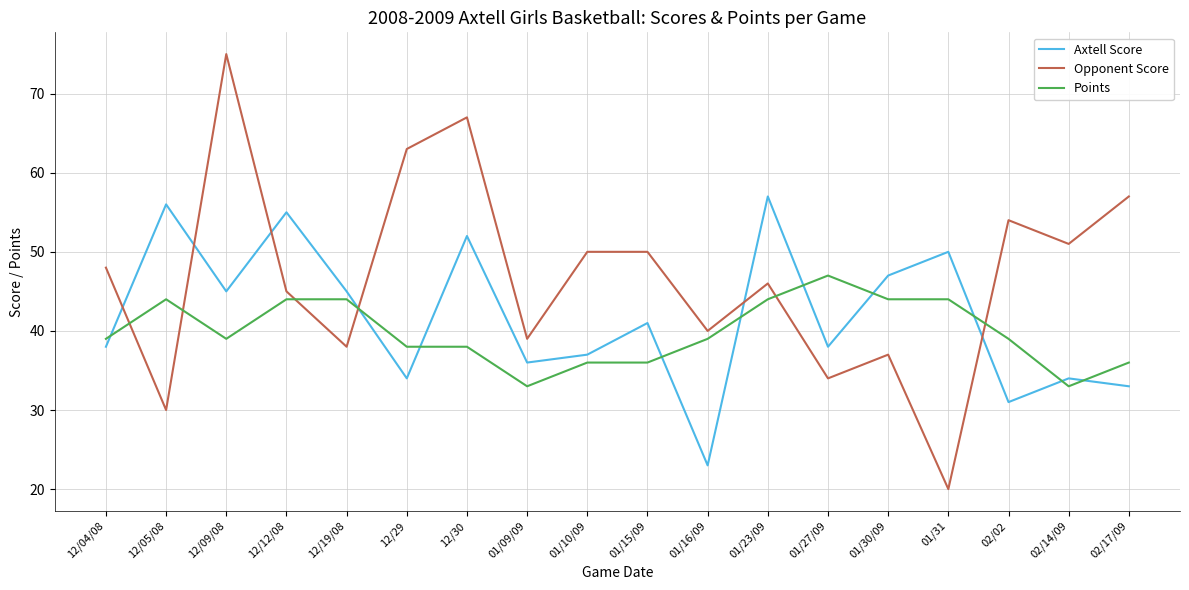

Reading left to right, what are all the values shown in this chart?

Axtell Score: 12/04/08=38	12/05/08=56	12/09/08=45	12/12/08=55	12/19/08=45	12/29=34	12/30=52	01/09/09=36	01/10/09=37	01/15/09=41	01/16/09=23	01/23/09=57	01/27/09=38	01/30/09=47	01/31=50	02/02=31	02/14/09=34	02/17/09=33
Opponent Score: 12/04/08=48	12/05/08=30	12/09/08=75	12/12/08=45	12/19/08=38	12/29=63	12/30=67	01/09/09=39	01/10/09=50	01/15/09=50	01/16/09=40	01/23/09=46	01/27/09=34	01/30/09=37	01/31=20	02/02=54	02/14/09=51	02/17/09=57
Points: 12/04/08=39	12/05/08=44	12/09/08=39	12/12/08=44	12/19/08=44	12/29=38	12/30=38	01/09/09=33	01/10/09=36	01/15/09=36	01/16/09=39	01/23/09=44	01/27/09=47	01/30/09=44	01/31=44	02/02=39	02/14/09=33	02/17/09=36